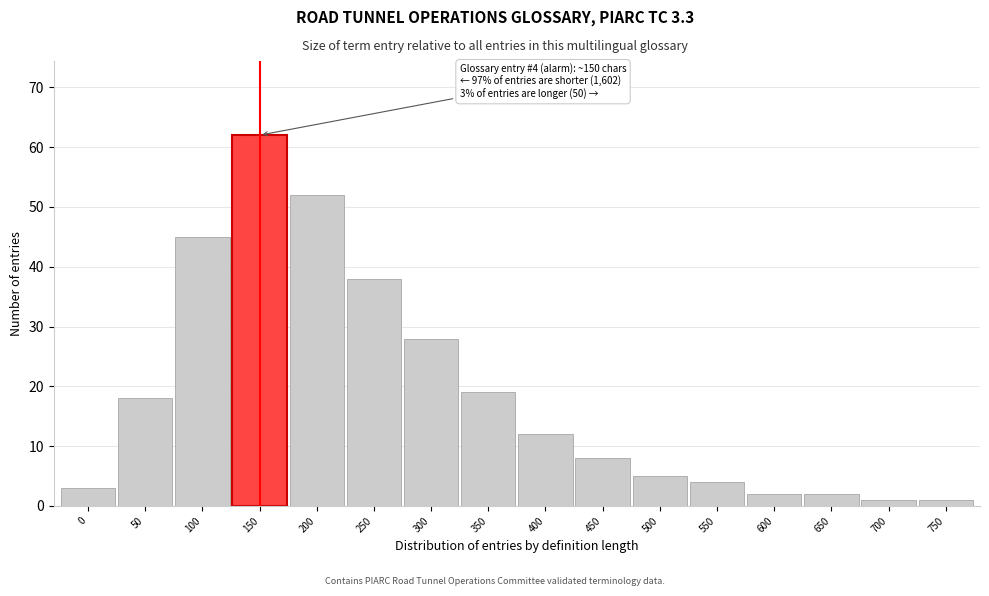

Reading right to left, transcribe all the data shown in this chart.

1	1	2	2	4	5	8	12	19	28	38	52	62	45	18	3